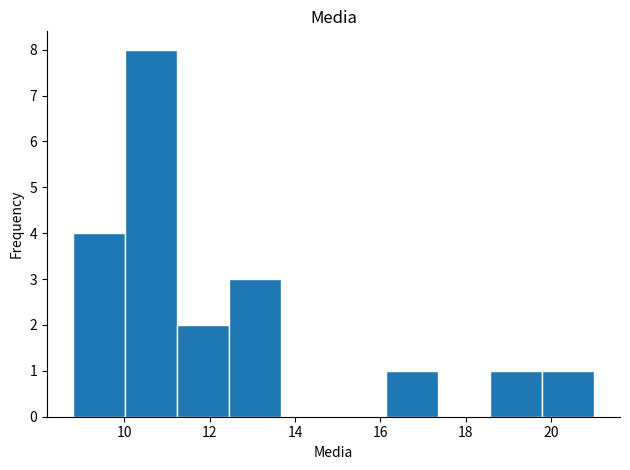

What is the height of the bar covering 16.12 to 17.34 on the x-axis? Neither the bar edges nor the heights are printed on the chart, so give them approximately, as read against the axes.

1